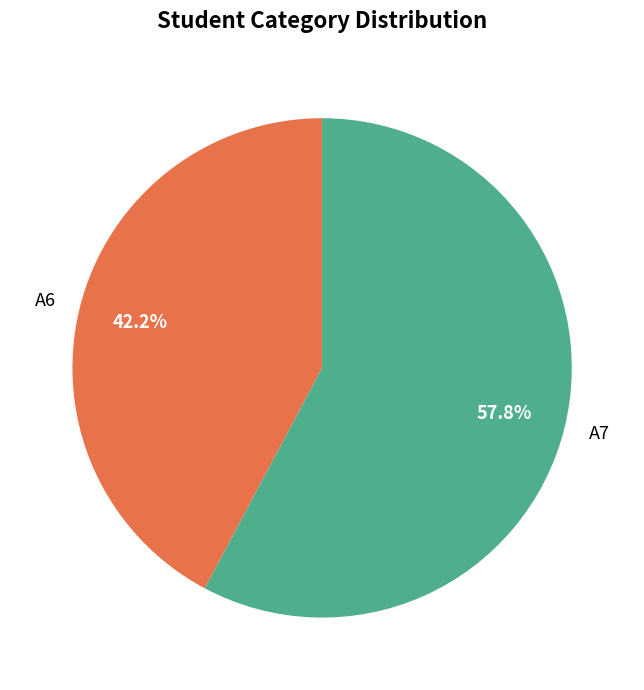

How many slices are in this pie chart?

2